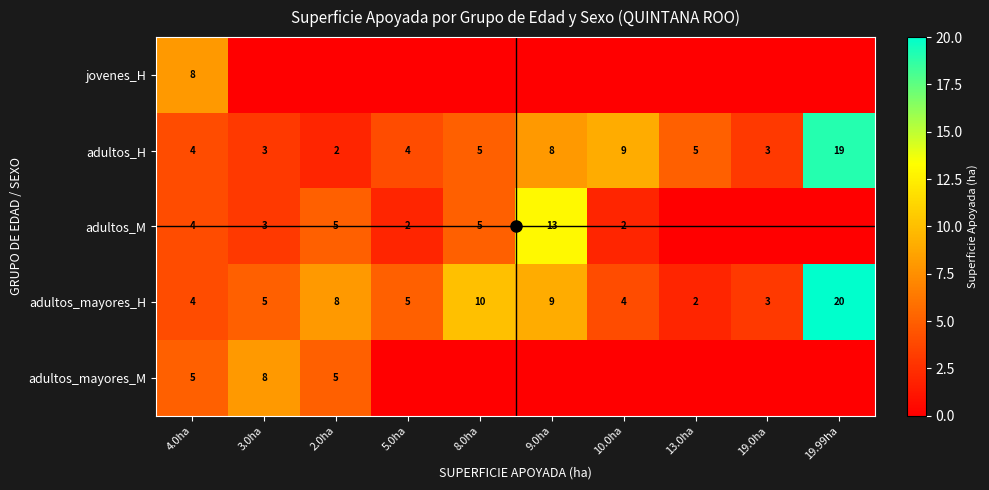

At which label does adultos_H reach its minimum?

2.0ha